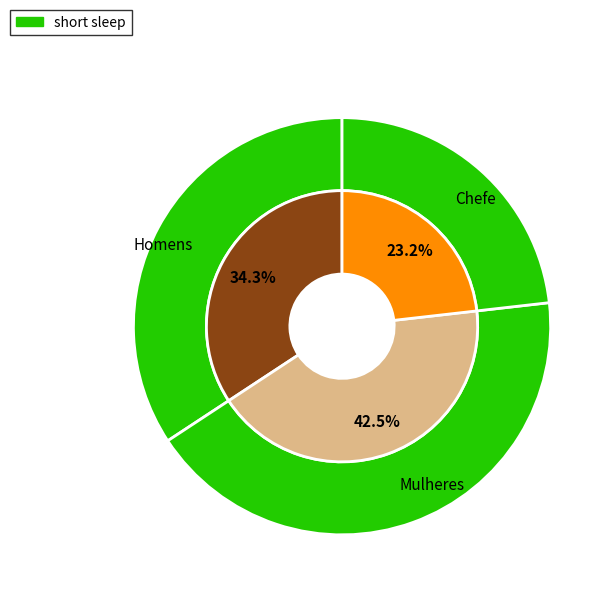

Is there a majority slice in this chart?

No